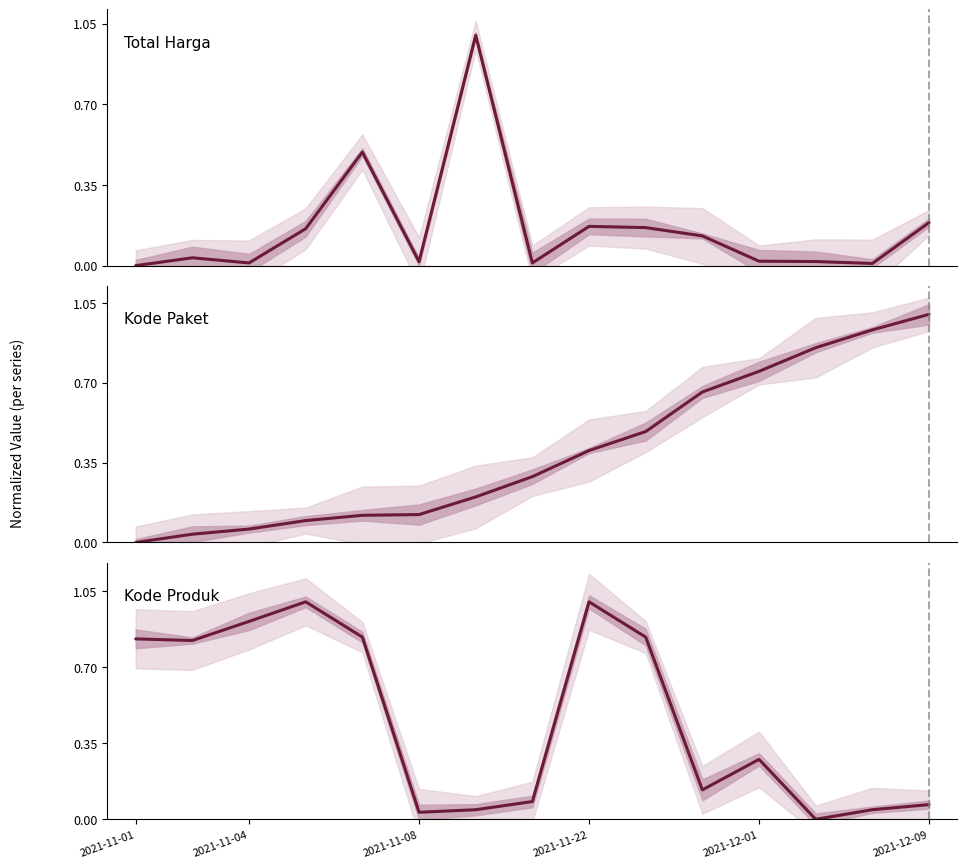

What is the label of the 15th point from the right?

2021-11-01